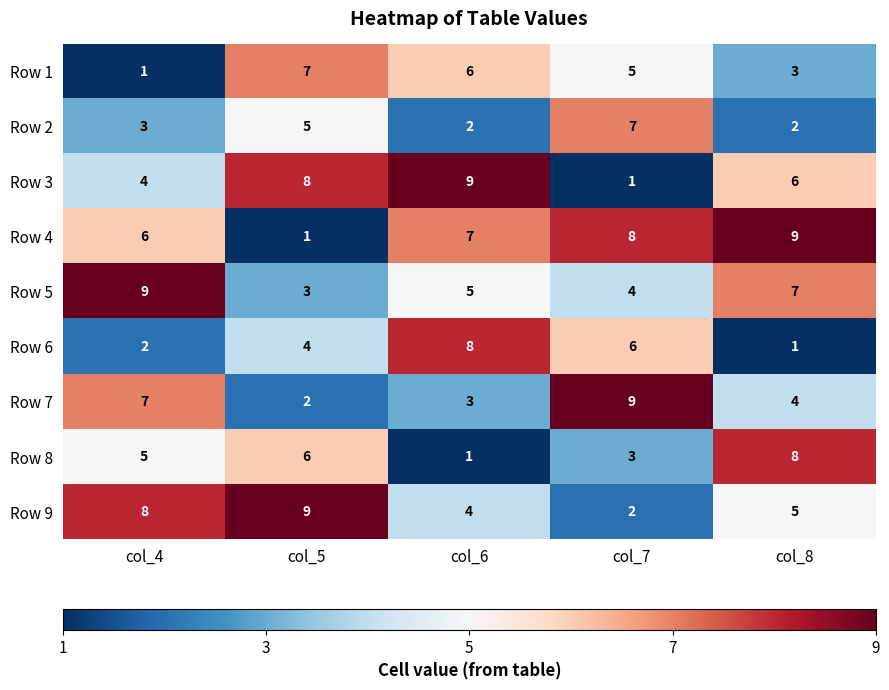

What is the average value of the Row 4 series?

6